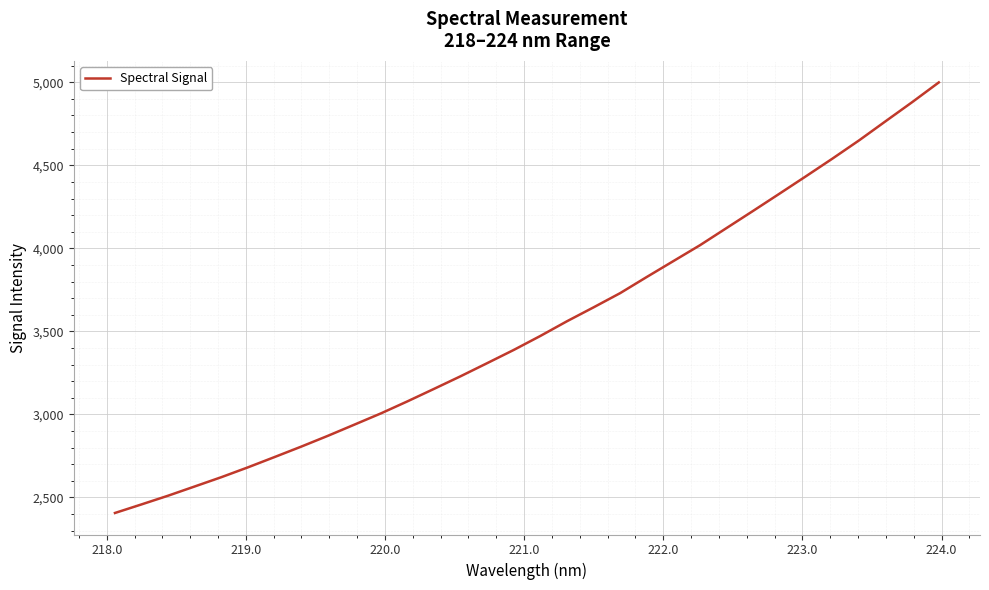

What is the maximum value shown in the chart?

4999.2